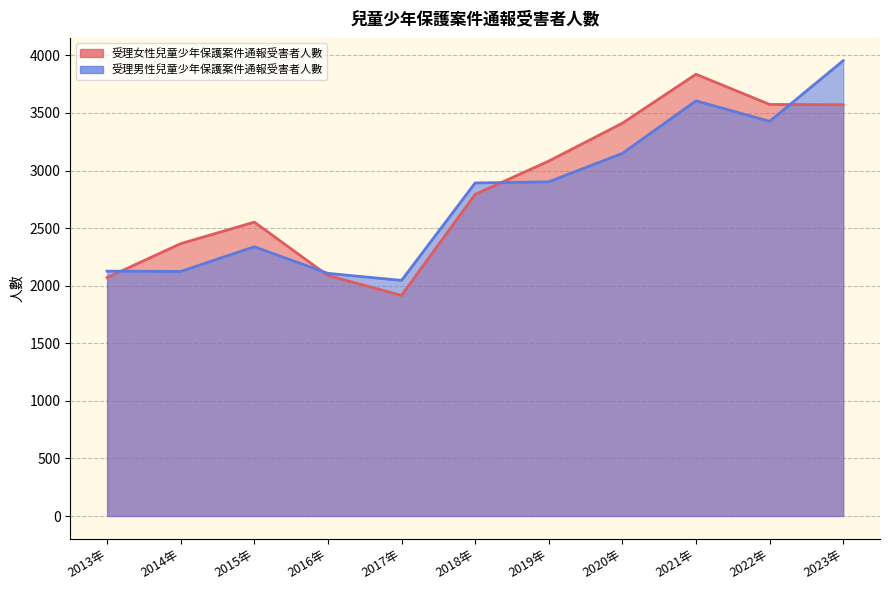

What is the smallest value displayed?

1916